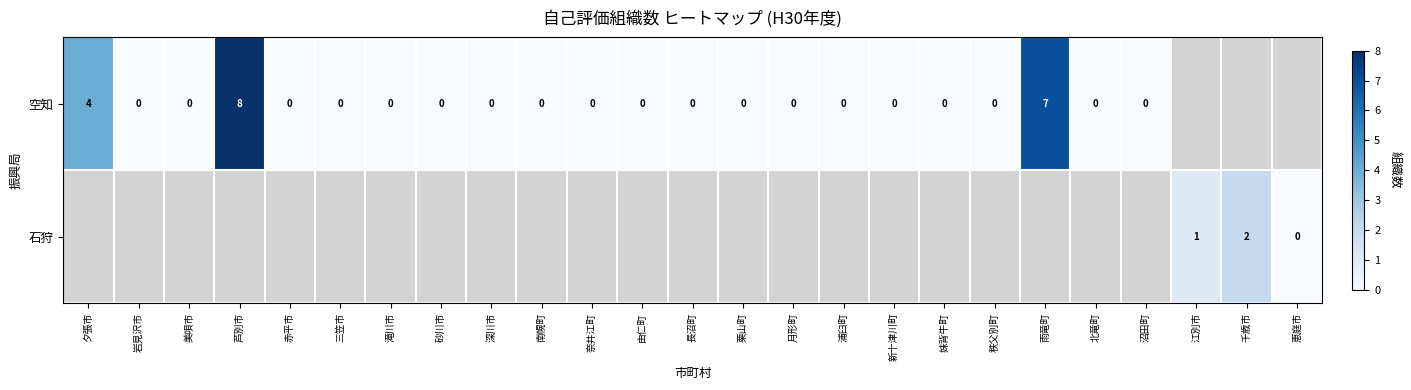

What is the difference between the maximum and minimum values in the 空知 series?

8.0